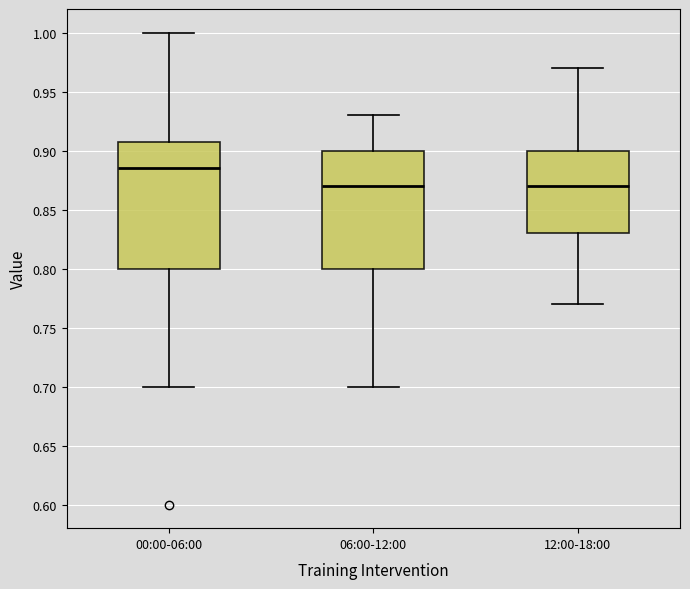

Where is the upper edge of the box for 06:00-12:00 on the y-axis? The values are not printed on the chart, so give them approximately, as read against the axis.

0.900